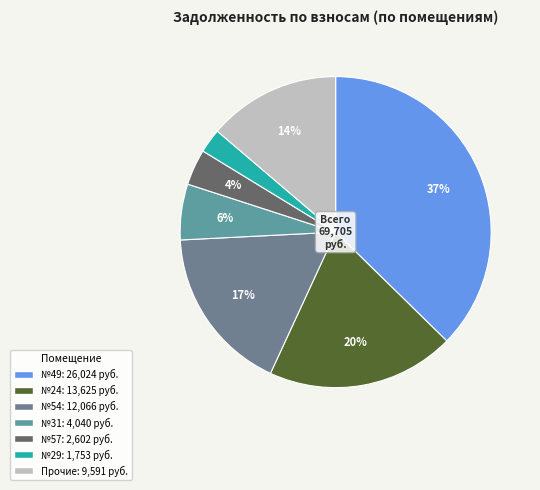

Does any single category account for the majority?

No